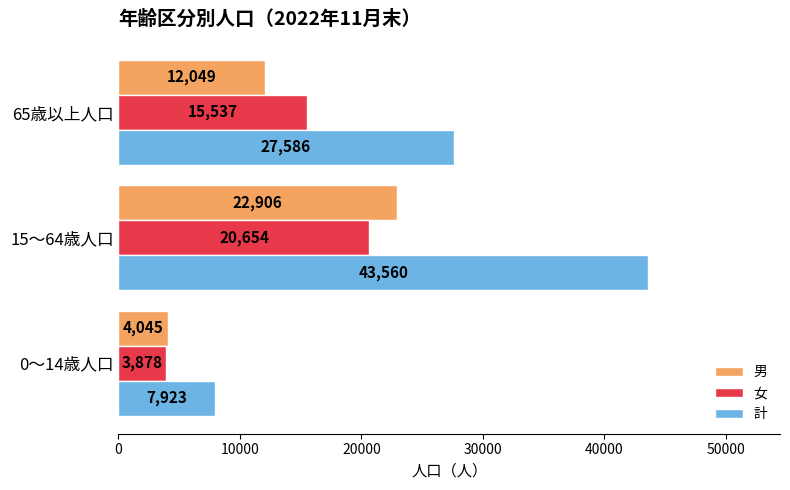

Rank the series by their maximum value, from lowest to highest.

女, 男, 計